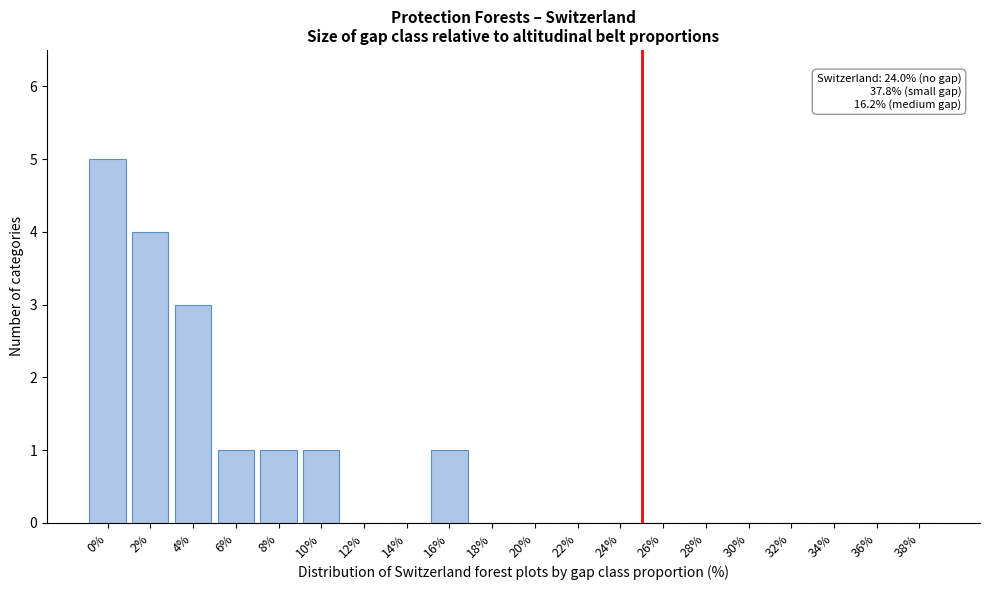

Reading left to right, extract all data points from this chart.

0%=5	2%=4	4%=3	6%=1	8%=1	10%=1	12%=0	14%=0	16%=1	18%=0	20%=0	22%=0	24%=0	26%=0	28%=0	30%=0	32%=0	34%=0	36%=0	38%=0